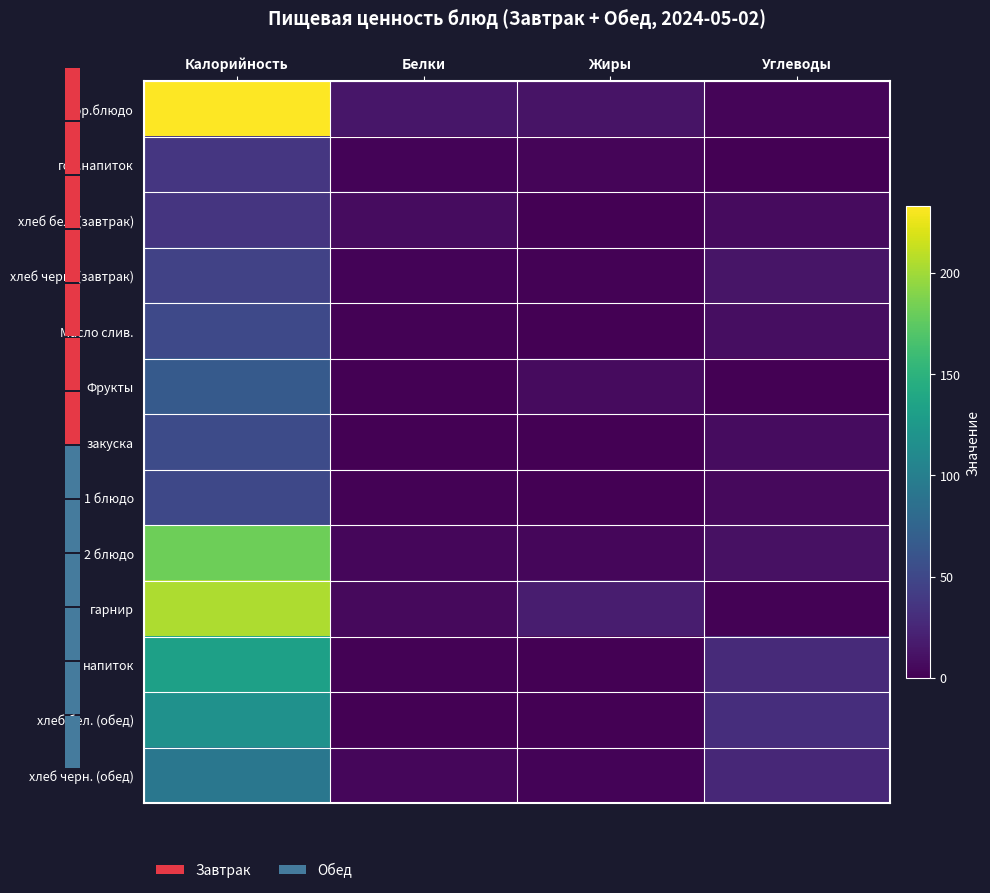

Reading left to right, what are all the values shown in this chart?

гор.блюдо: Калорийность=232.9	Белки=14.3	Жиры=12.6	Углеводы=2.9
гор.напиток: Калорийность=36.4	Белки=2.3	Жиры=2.9	Углеводы=0.0
хлеб бел. (завтрак): Калорийность=36.0	Белки=8.0	Жиры=0.2	Углеводы=6.5
хлеб черн. (завтрак): Калорийность=46.0	Белки=2.2	Жиры=1.4	Углеводы=13.1
Масло слив.: Калорийность=51.8	Белки=1.7	Жиры=0.7	Углеводы=8.5
Фрукты: Калорийность=66.1	Белки=0.1	Жиры=7.2	Углеводы=0.2
закуска: Калорийность=53.0	Белки=0.8	Жиры=0.2	Углеводы=7.5
1 блюдо: Калорийность=50.7	Белки=1.6	Жиры=0.2	Углеводы=5.7
2 блюдо: Калорийность=181.8	Белки=4.2	Жиры=4.0	Углеводы=10.5
гарнир: Калорийность=204.0	Белки=6.2	Жиры=18.2	Углеводы=1.0
напиток: Калорийность=132.3	Белки=1.6	Жиры=0.5	Углеводы=28.0
хлеб бел. (обед): Калорийность=118.2	Белки=0.3	Жиры=0.3	Углеводы=30.6
хлеб черн. (обед): Калорийность=92.0	Белки=4.4	Жиры=2.7	Углеводы=26.1